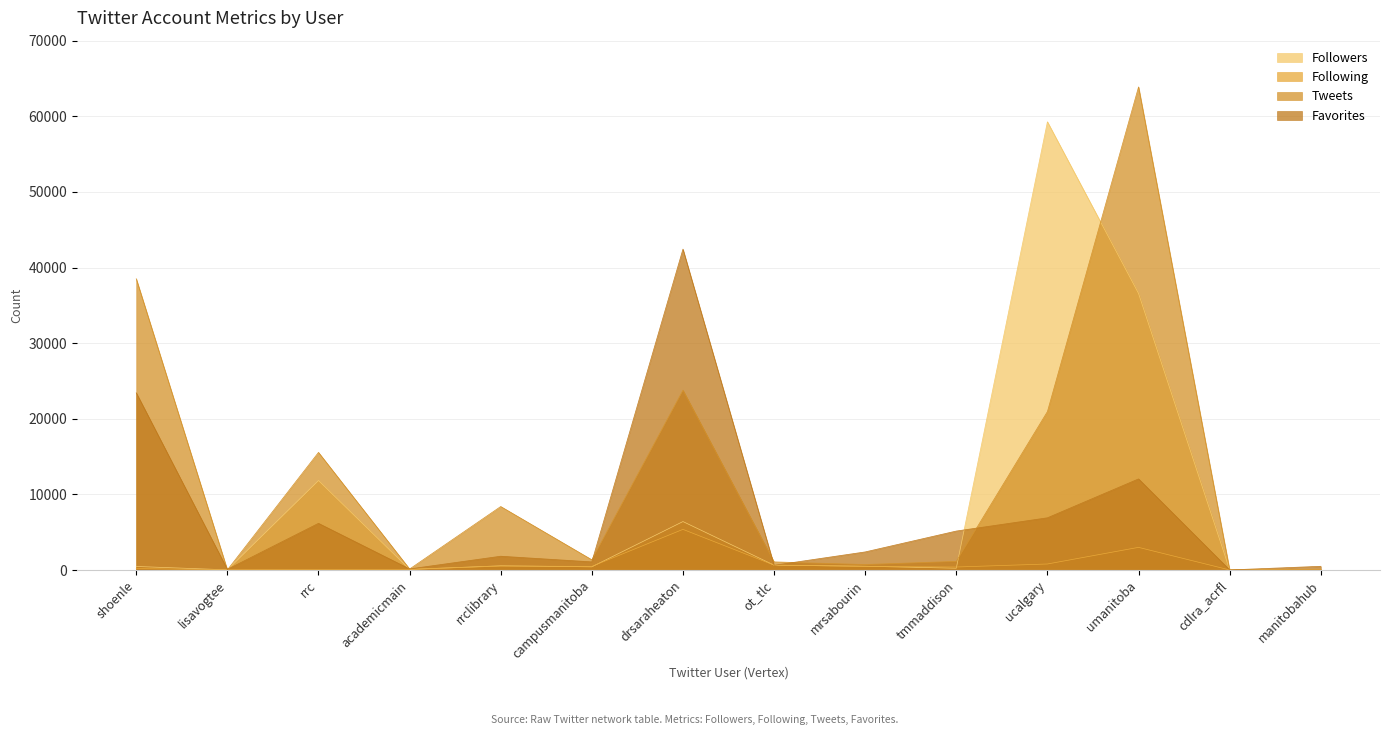

Reading left to right, extract all data points from this chart.

Followers: 469	25	11833	83	558	423	6407	644	500	239	59268	36572	23	67
Following: 193	36	67	80	521	481	5375	645	485	398	797	2996	8	97
Tweets: 38514	19	15554	132	8397	1353	23772	1073	727	1145	20950	63881	7	68
Favorites: 23434	86	6171	144	1824	1076	42430	627	2393	5153	6904	12046	12	491